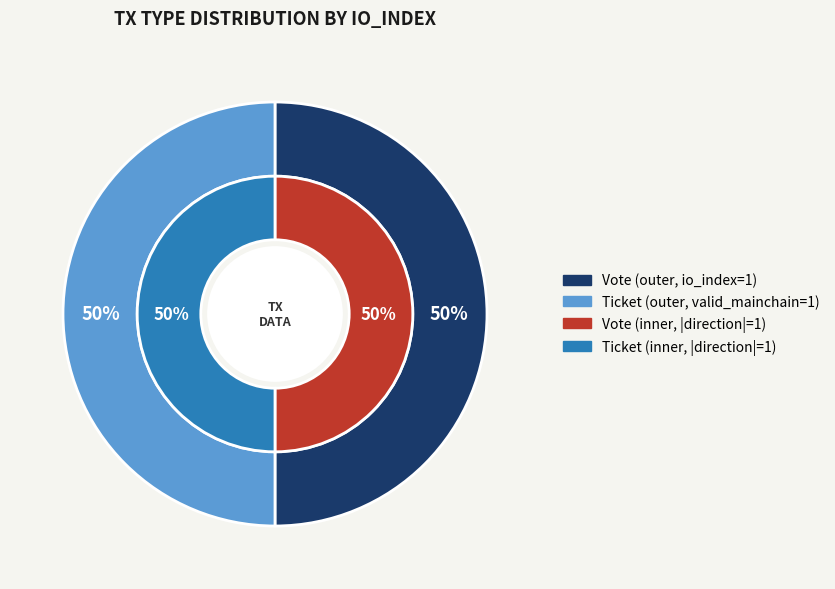

What is the total percentage of Vote and Ticket?

100.0%